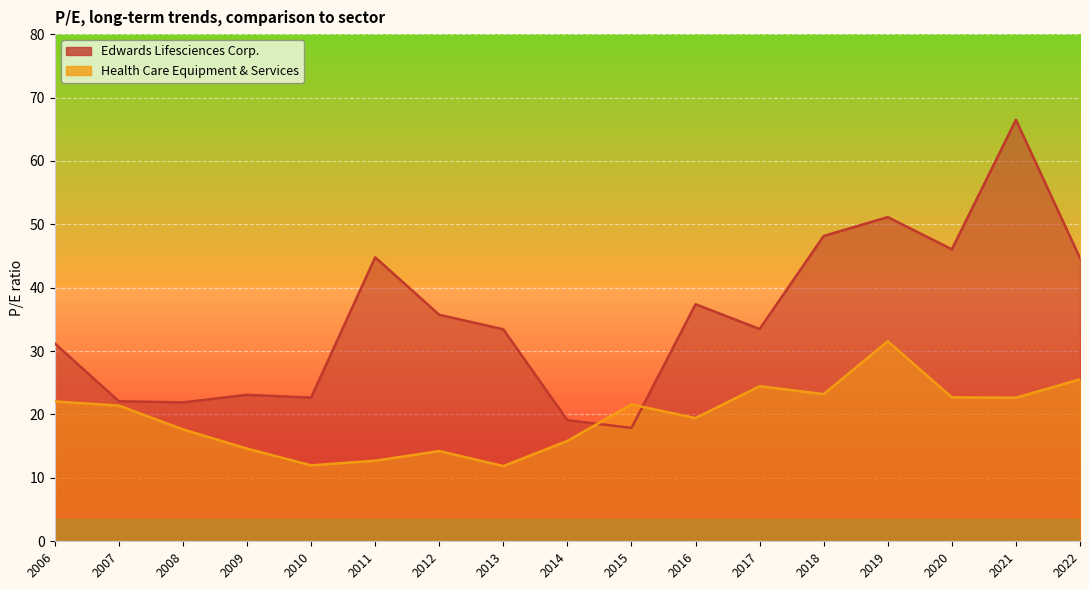

List the series in order of their peak value, lowest first.

Health Care Equipment & Services, Edwards Lifesciences Corp.